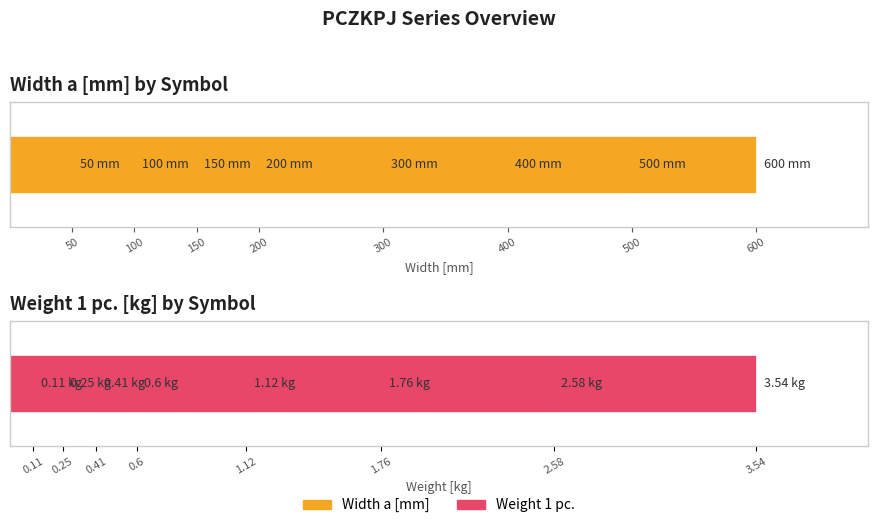

The Weight 1 pc. series shows 0.1 at 200. True or false?

False